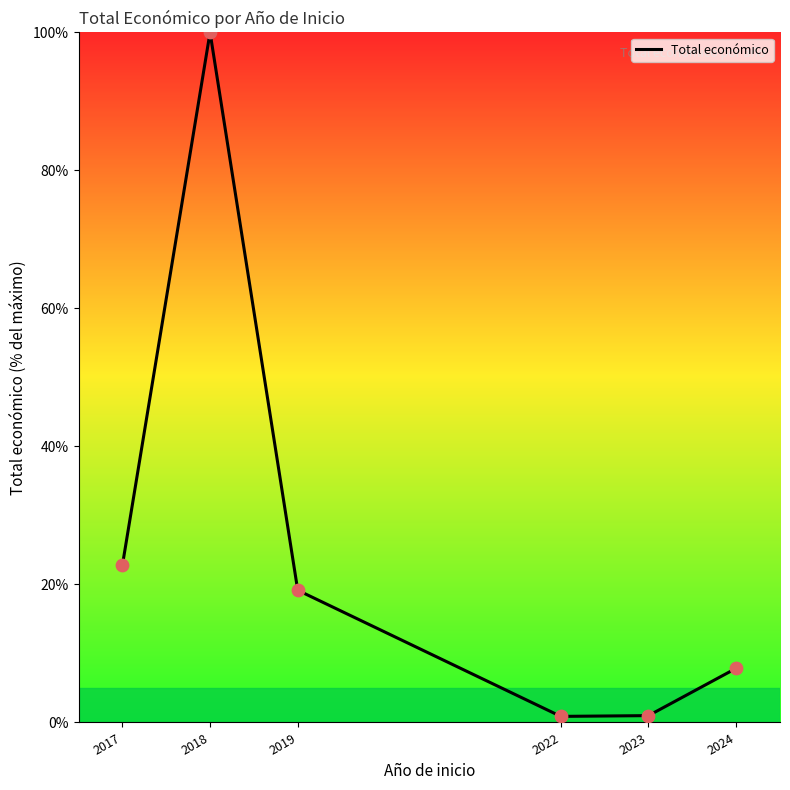

What is the ratio of the value at 2019 to the value at 2024?

2.4